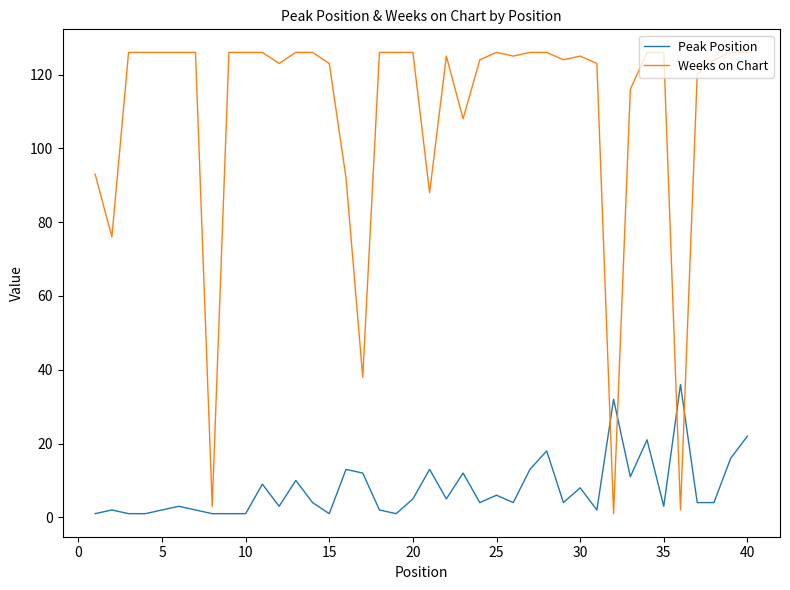

What are all the series names shown in the legend?

Peak Position, Weeks on Chart